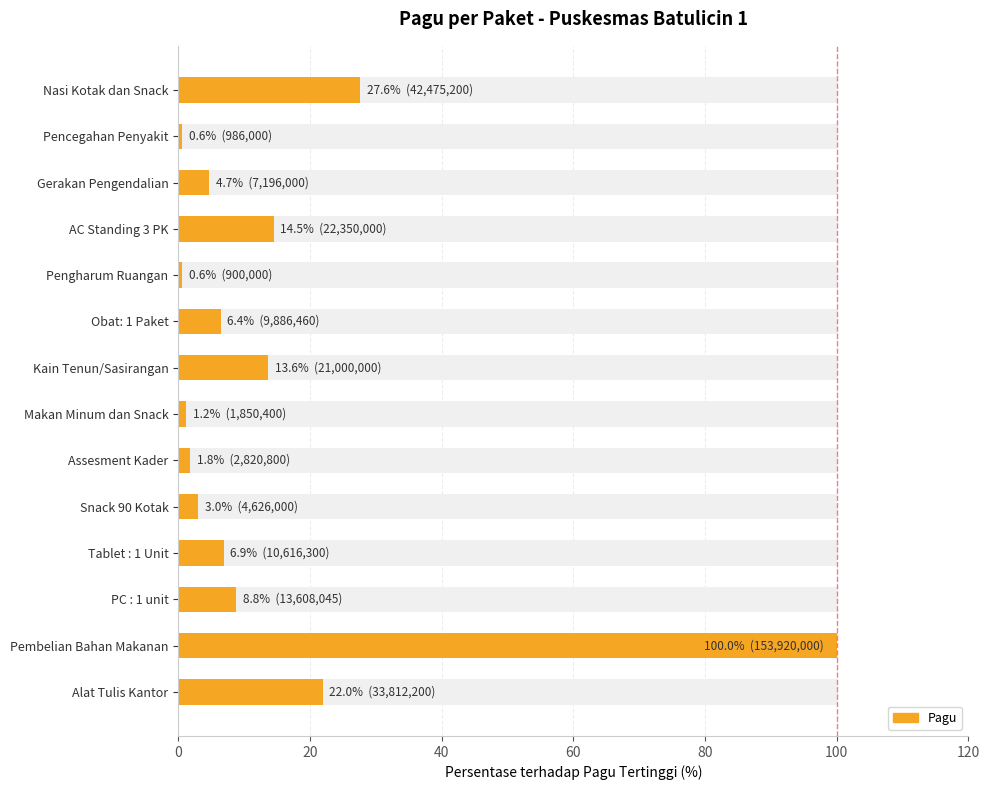

What is the approximate value at PC : 1 unit?

8.8